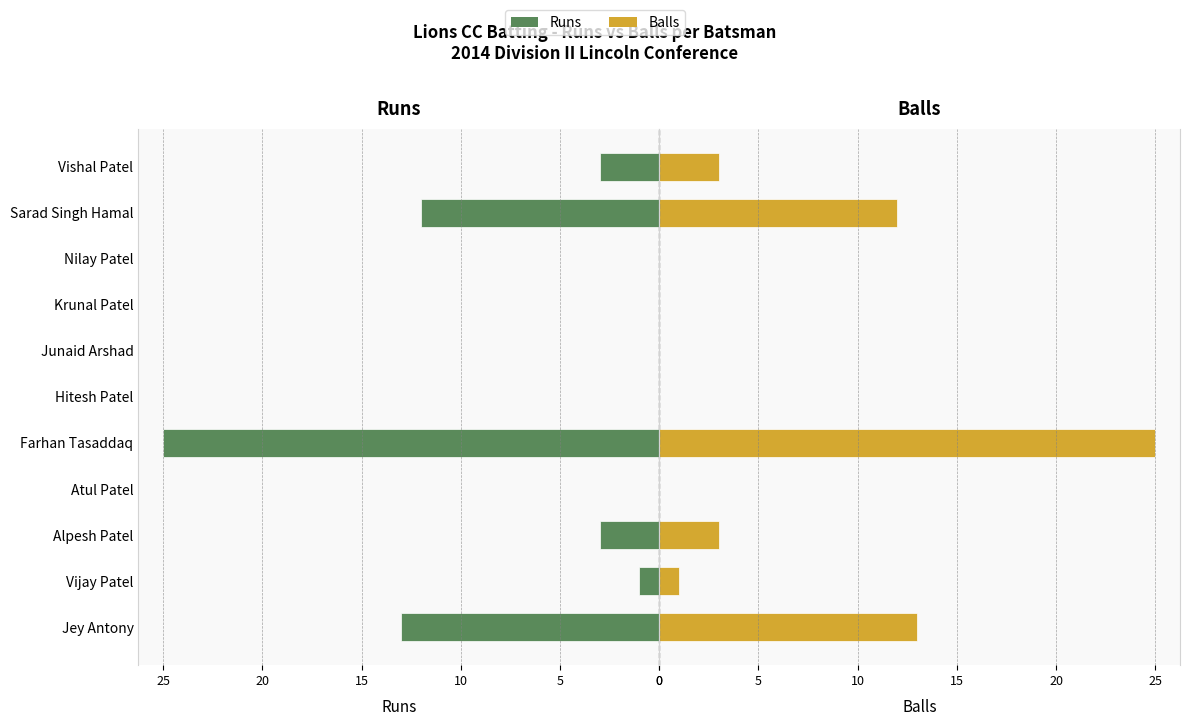

What is the sum of all Runs values?

57